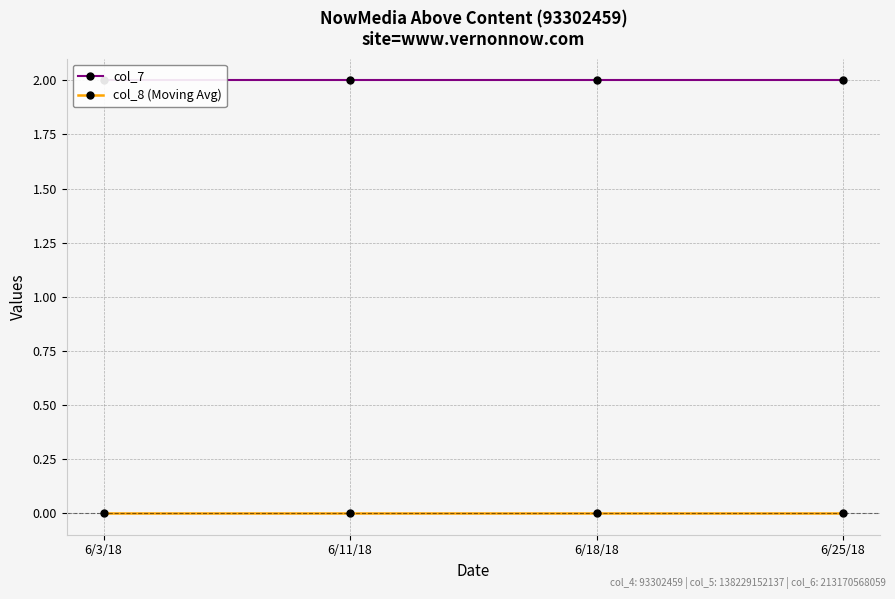

True or false: col_8 (Moving Avg) has more than 2 interior local peaks.

False